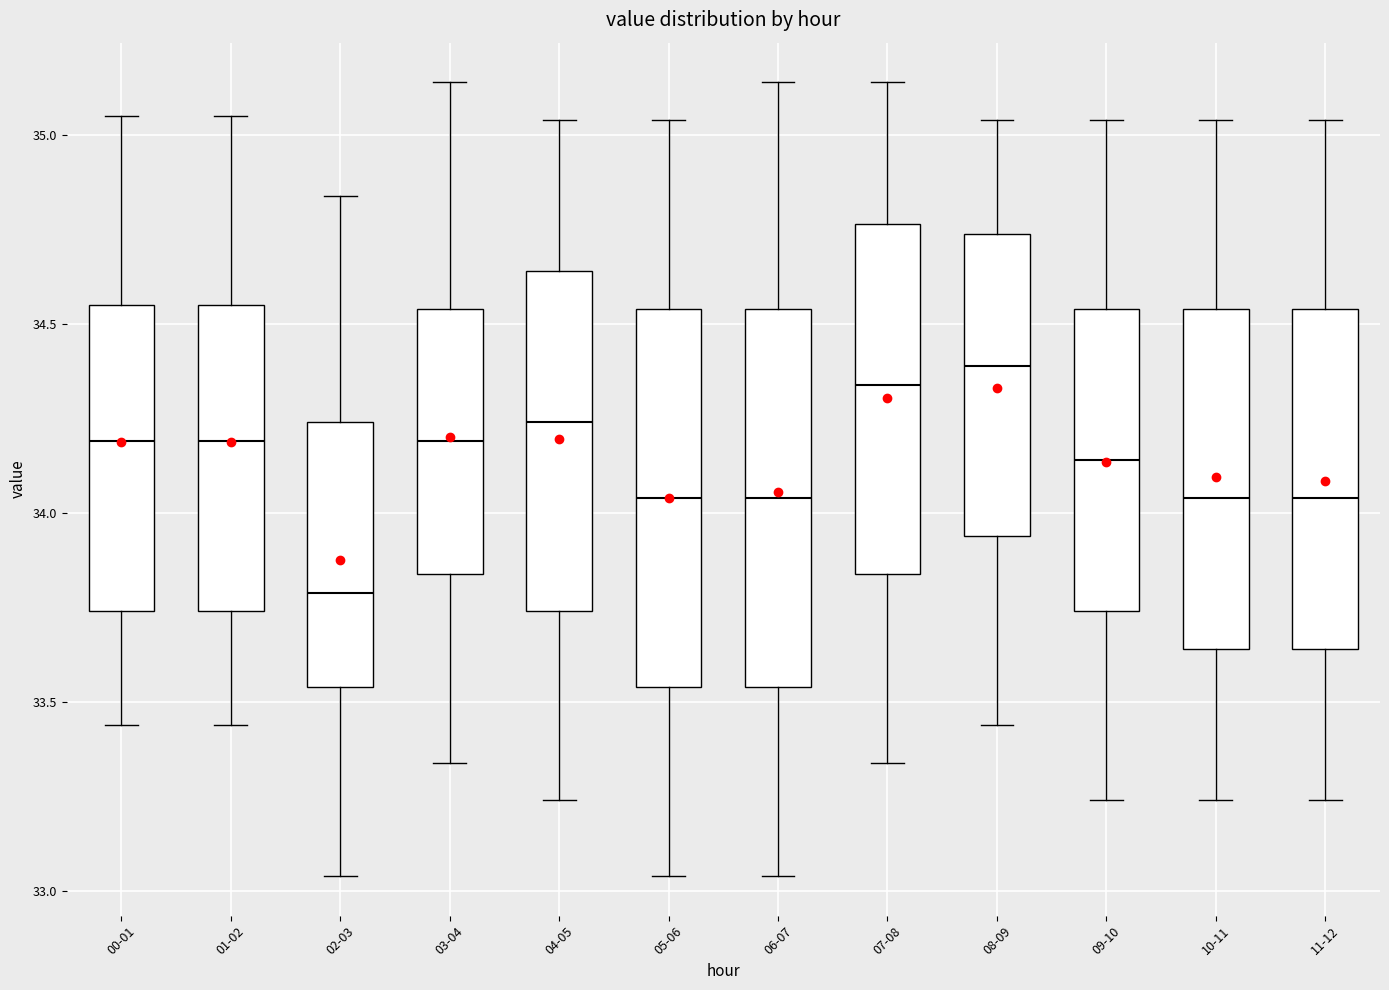

Reading left to right, read every box against the y-axis: the position of its median line, the range the box covers, and the ends of its whiskers. The values are not printed on the chart, so give them approximately, as read against the axis.

00-01: median 34.20, box 33.75 to 34.55, whiskers 33.45 to 35.05
01-02: median 34.20, box 33.75 to 34.55, whiskers 33.45 to 35.05
02-03: median 33.80, box 33.55 to 34.25, whiskers 33.05 to 34.85
03-04: median 34.20, box 33.85 to 34.55, whiskers 33.35 to 35.15
04-05: median 34.25, box 33.75 to 34.65, whiskers 33.25 to 35.05
05-06: median 34.05, box 33.55 to 34.55, whiskers 33.05 to 35.05
06-07: median 34.05, box 33.55 to 34.55, whiskers 33.05 to 35.15
07-08: median 34.35, box 33.85 to 34.75, whiskers 33.35 to 35.15
08-09: median 34.40, box 33.95 to 34.75, whiskers 33.45 to 35.05
09-10: median 34.15, box 33.75 to 34.55, whiskers 33.25 to 35.05
10-11: median 34.05, box 33.65 to 34.55, whiskers 33.25 to 35.05
11-12: median 34.05, box 33.65 to 34.55, whiskers 33.25 to 35.05